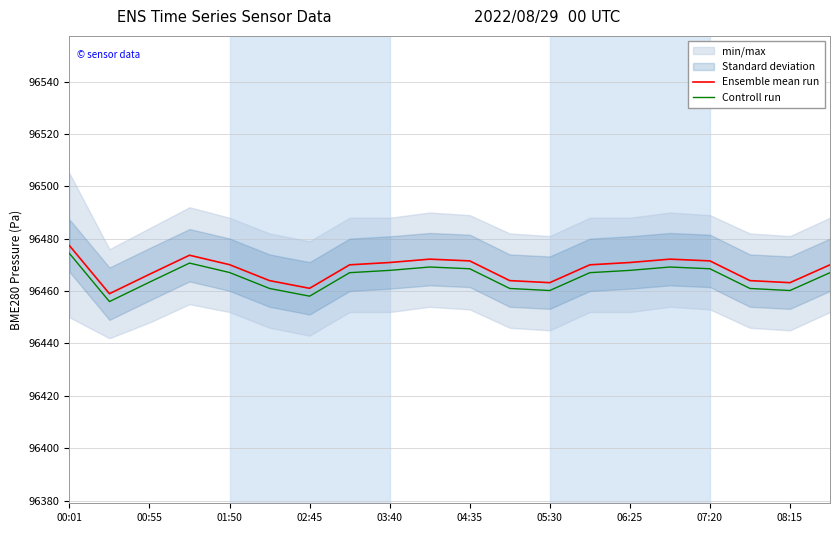

What is the difference between the maximum and minimum values in the Ensemble mean run series?

18.4